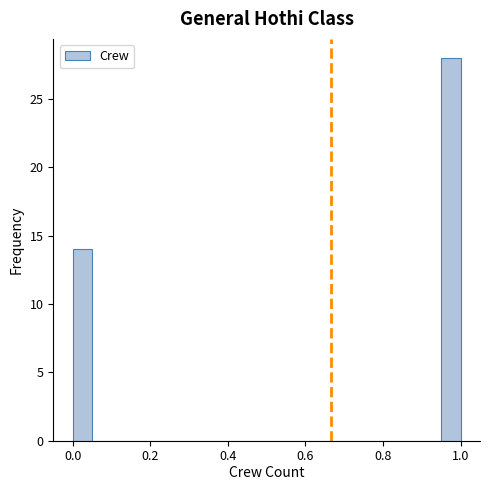

Read against the x-axis, roughly where is the centre of the tallest bar?

0.98